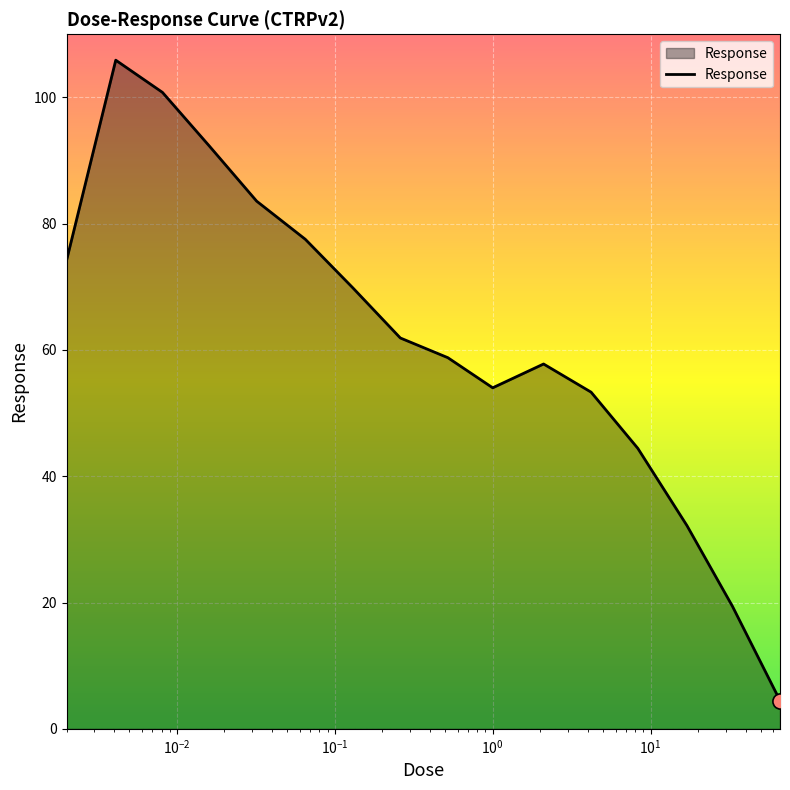

What is the smallest value displayed?

4.5